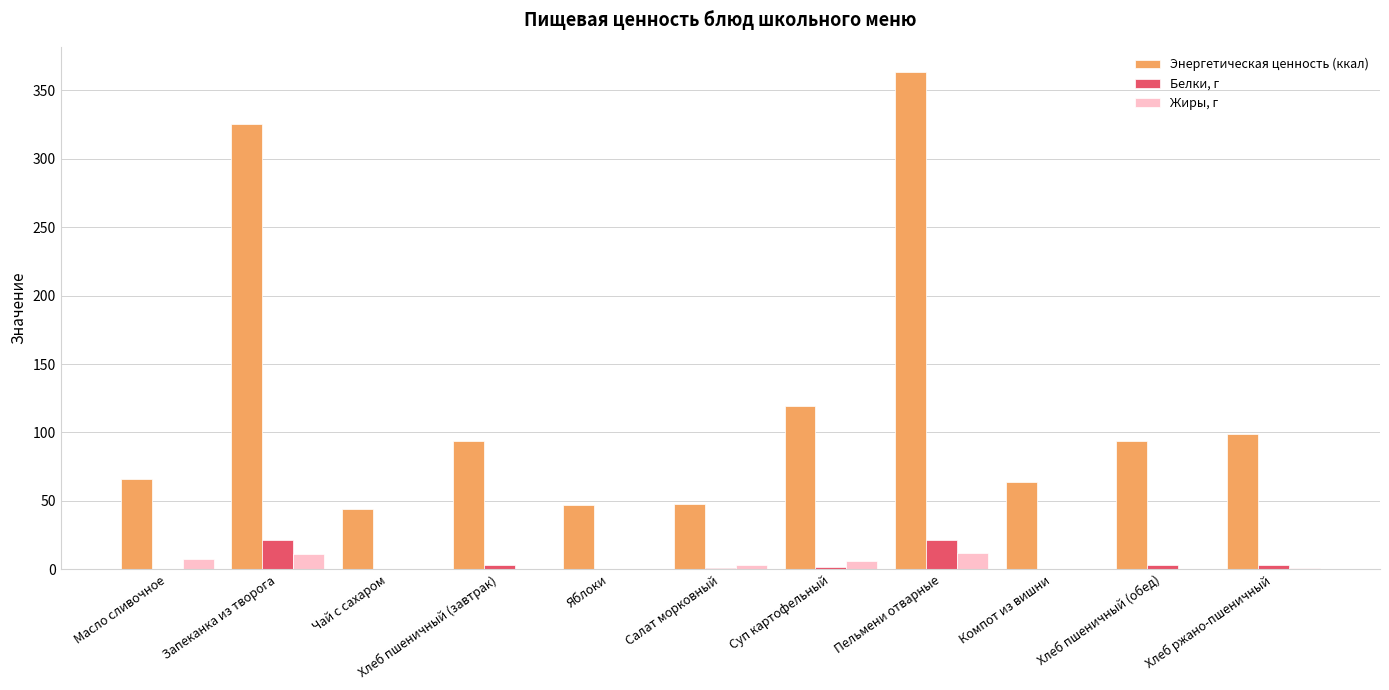

True or false: Энергетическая ценность (ккал) has a value of 147.8 at Хлеб пшеничный (завтрак).

False